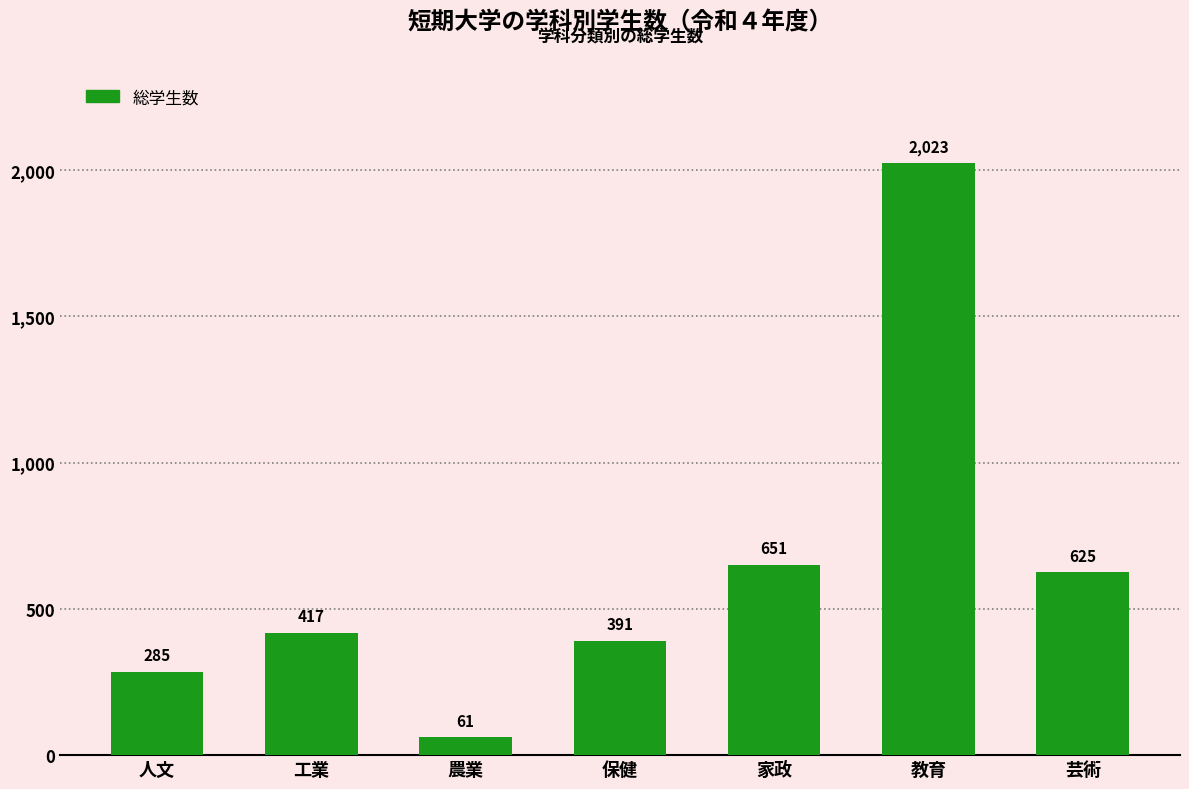

How many series are shown in this chart?

1